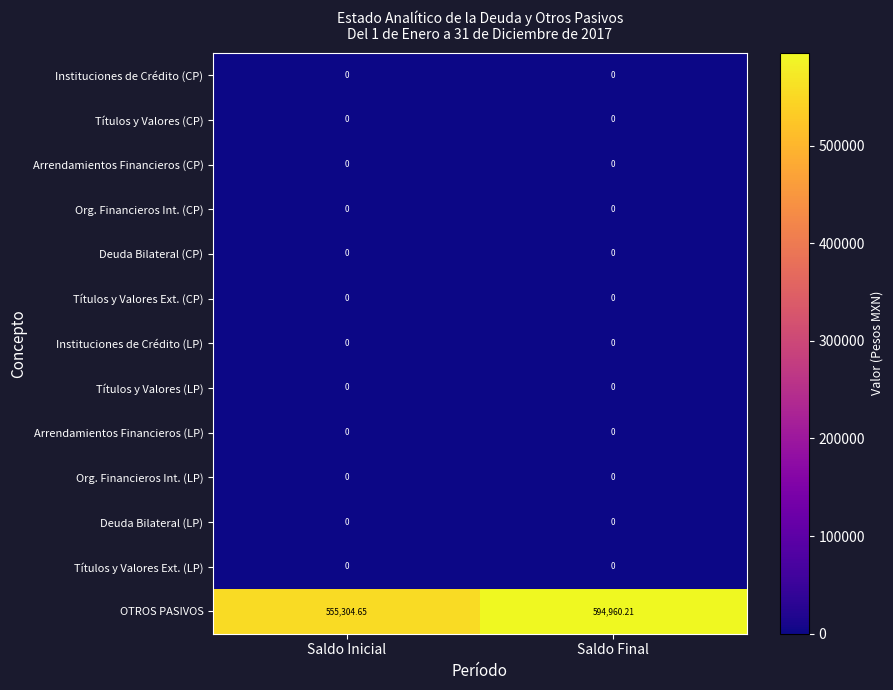

Which series has the widest spread of values?

OTROS PASIVOS